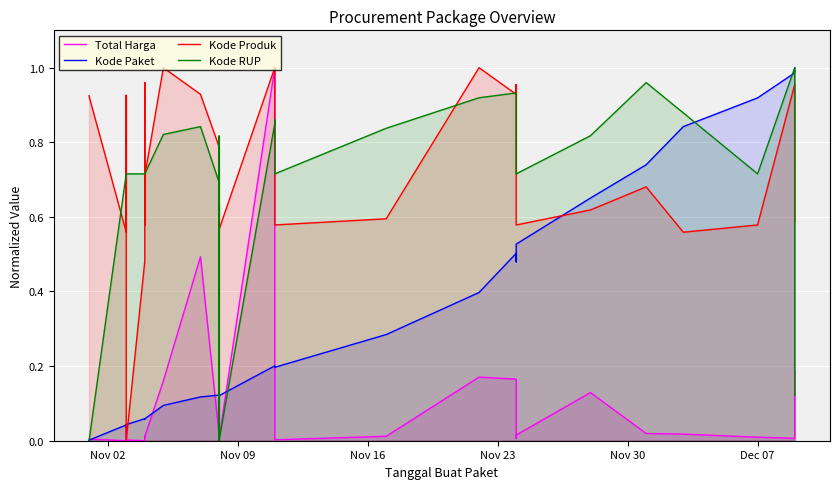

Is the value of Kode RUP at 14 greater than the value of Kode Produk at 7?

No